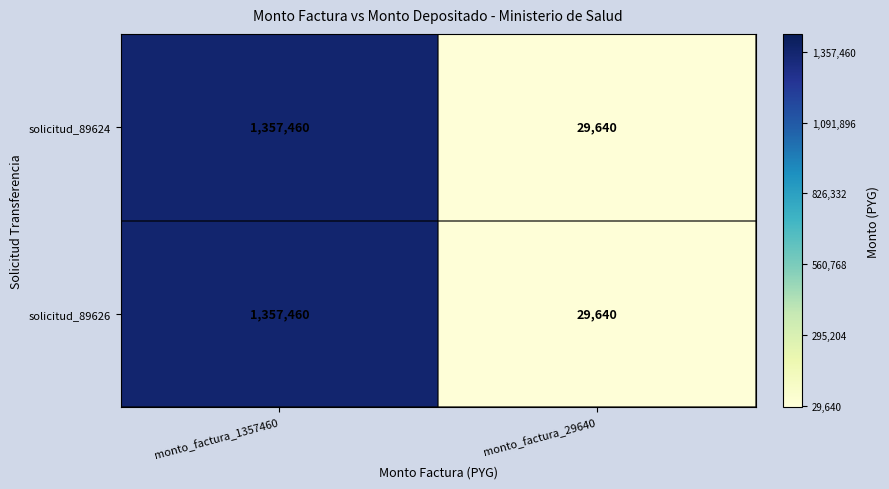

The solicitud_89626 series shows 596930 at monto_factura_1357460. True or false?

False